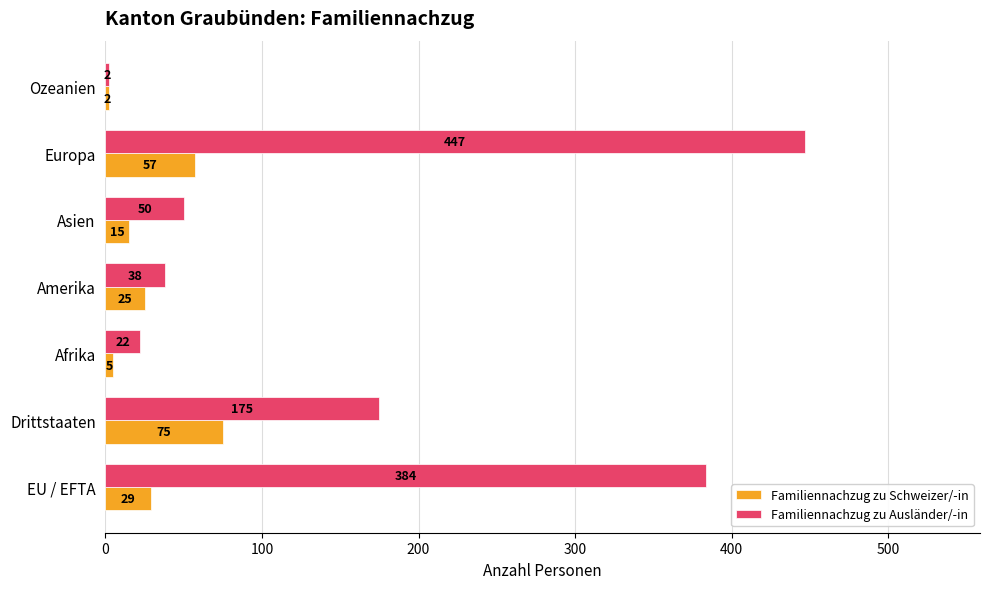

What are all the series names shown in the legend?

Familiennachzug zu Schweizer/-in, Familiennachzug zu Ausländer/-in